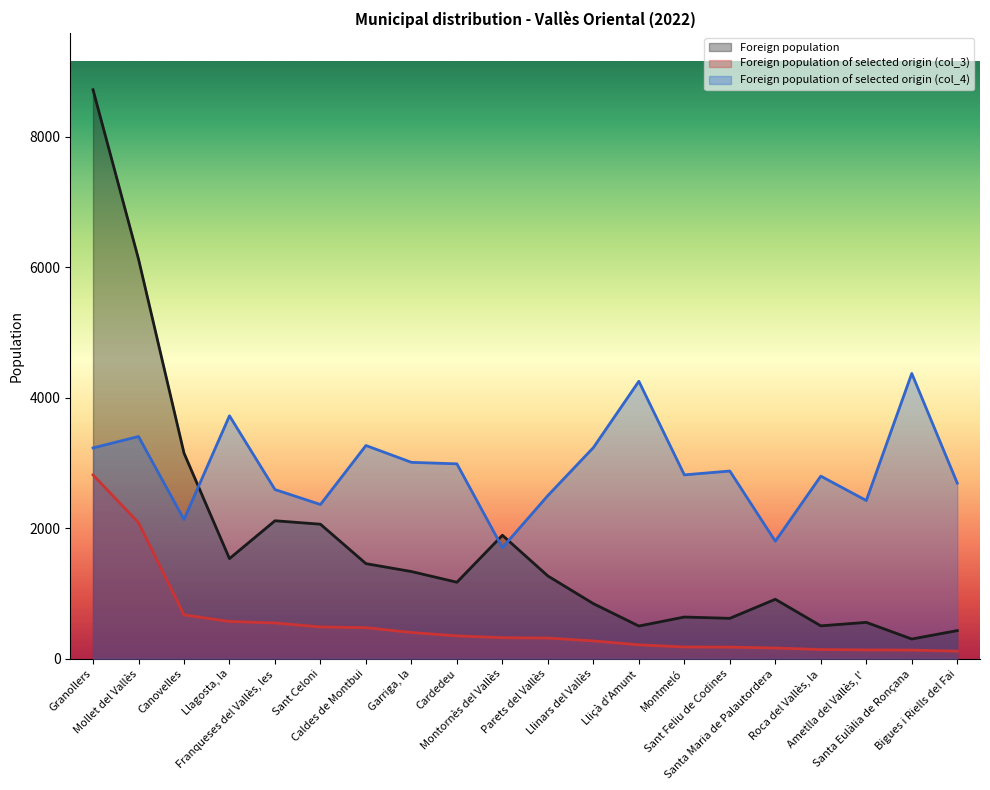

True or false: Foreign population of selected origin (col_3) and Foreign population intersect in this chart.

False